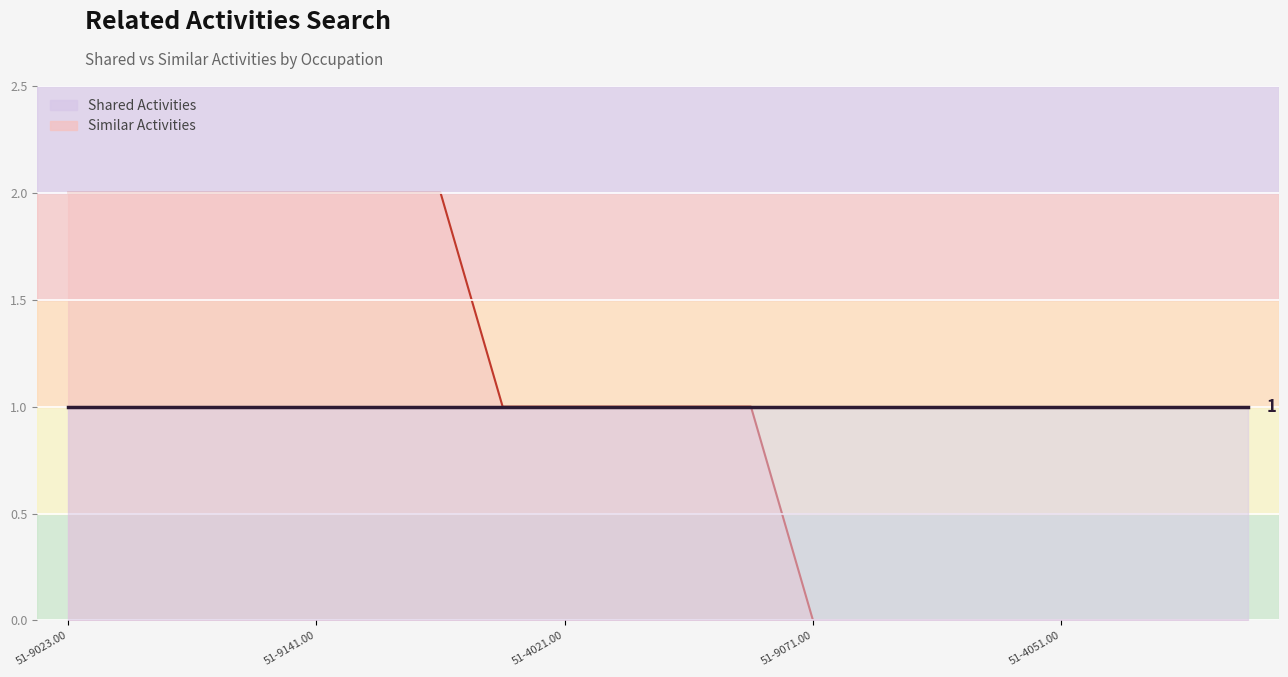

What is the label of the 6th point from the left?

51-9041.00